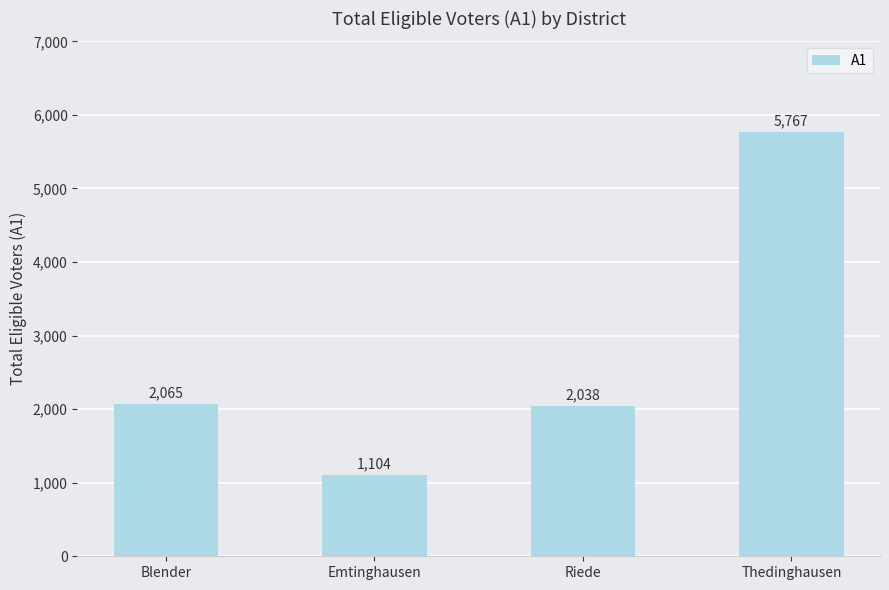

At which label is the value closest to 3435?

Blender